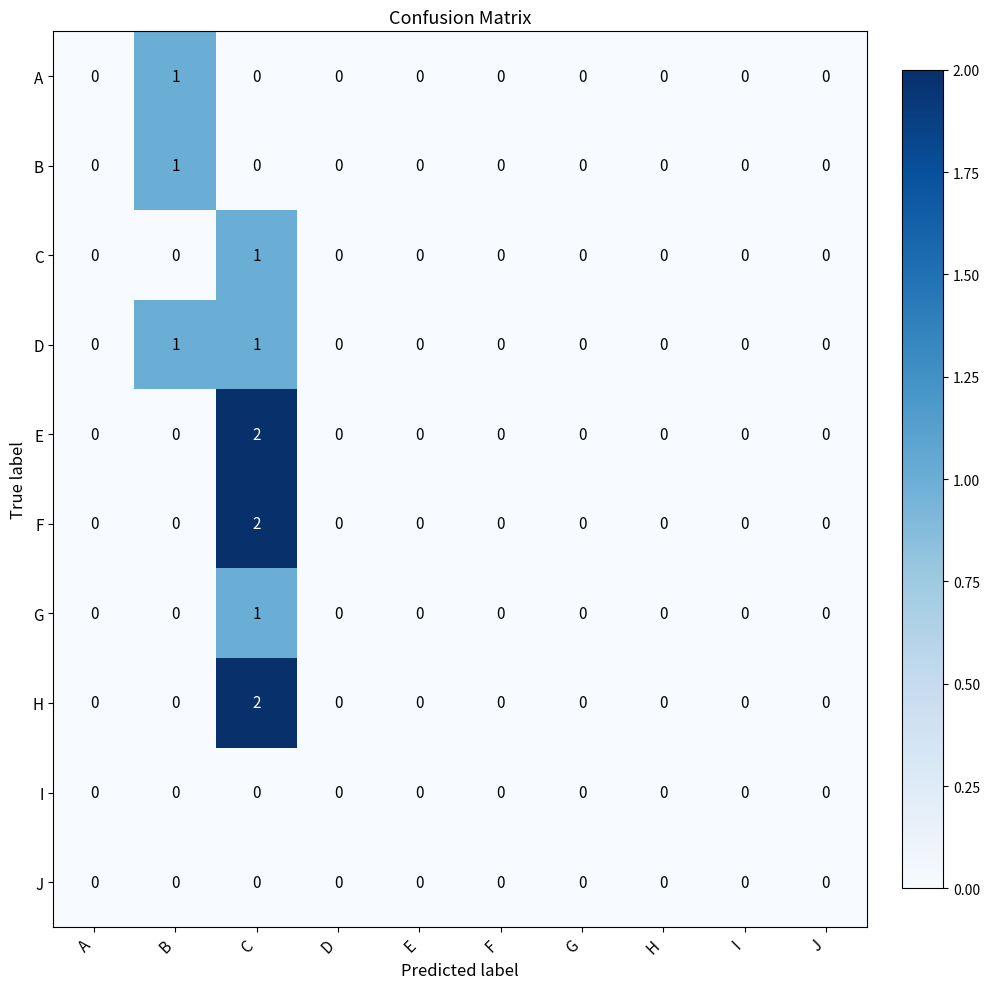

Which label corresponds to the largest value in the chart?

C